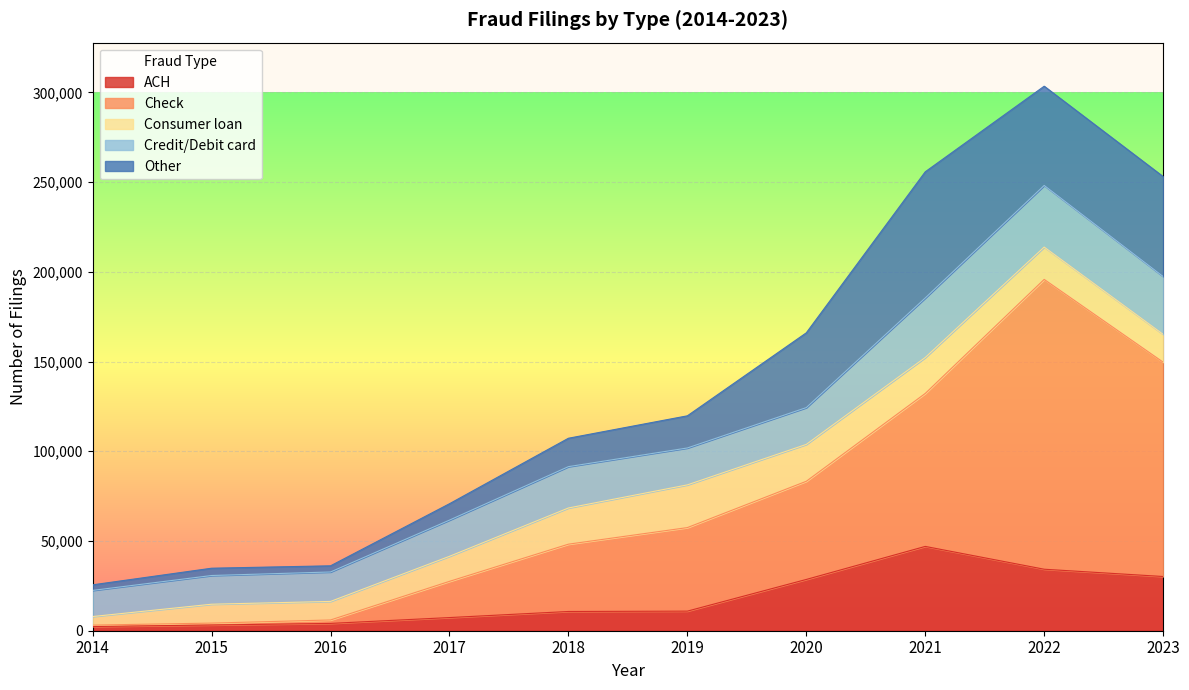

Does the chart display data point markers on the line(s)?

No